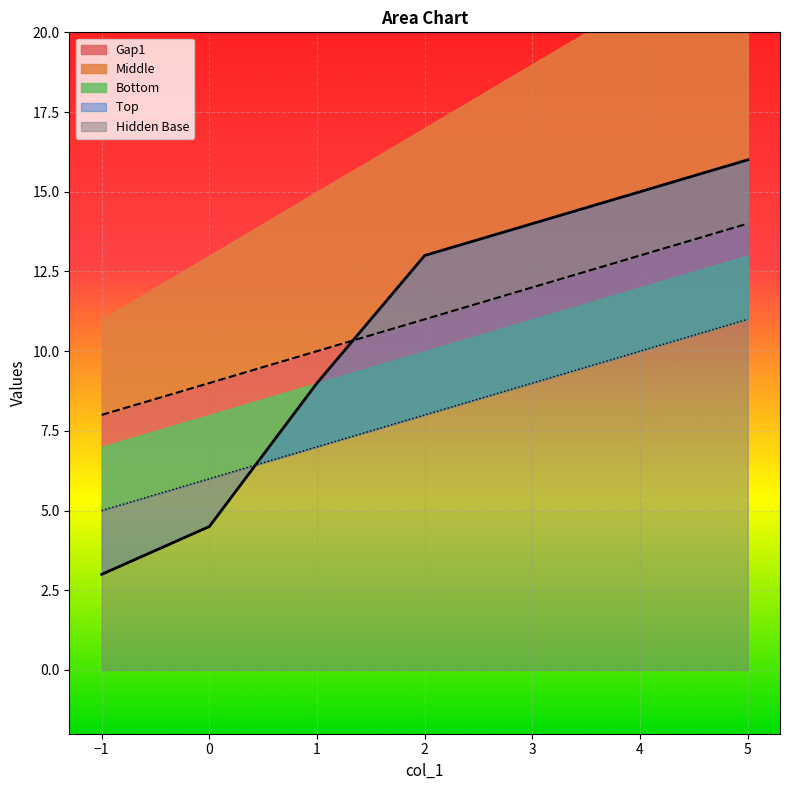

What is the average value of the Middle series?

8.0